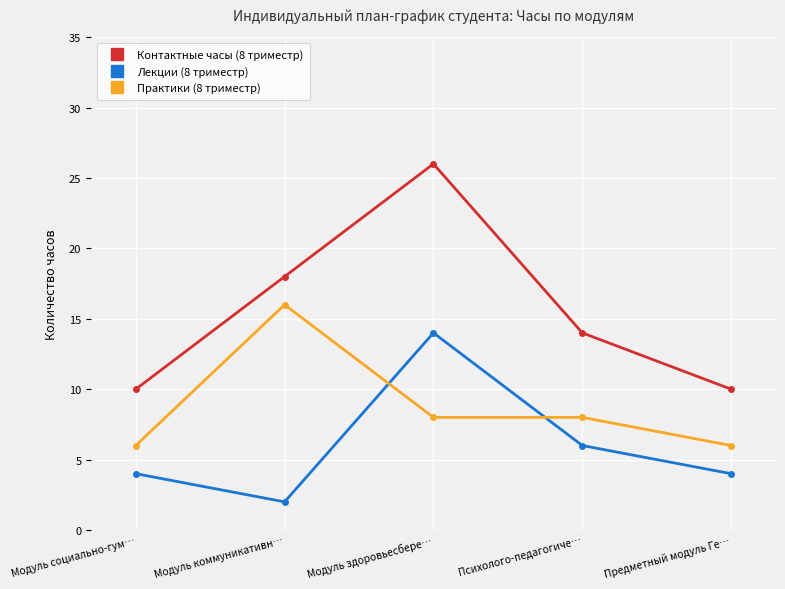

At which category does Практики (8 триместр) reach its first local peak?

Модуль коммуникативн…